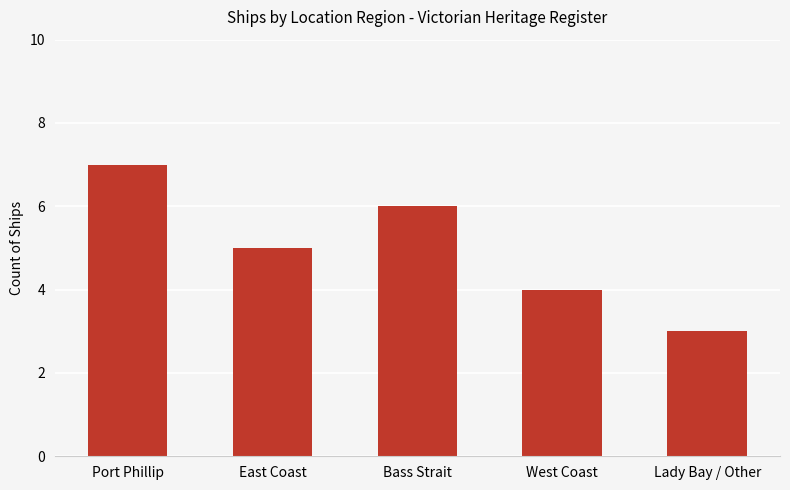

What is the value of the 5th bar from the left?

3